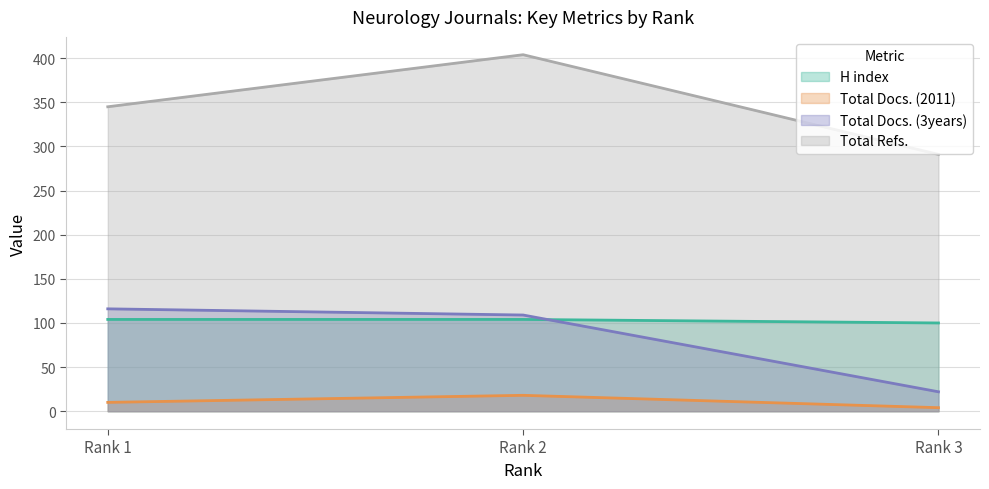

Reading left to right, list all the values displayed in this chart.

H index: Rank 1=104	Rank 2=104	Rank 3=100
Total Docs. (2011): Rank 1=10	Rank 2=18	Rank 3=4
Total Docs. (3years): Rank 1=116	Rank 2=109	Rank 3=22
Total Refs.: Rank 1=345	Rank 2=404	Rank 3=291